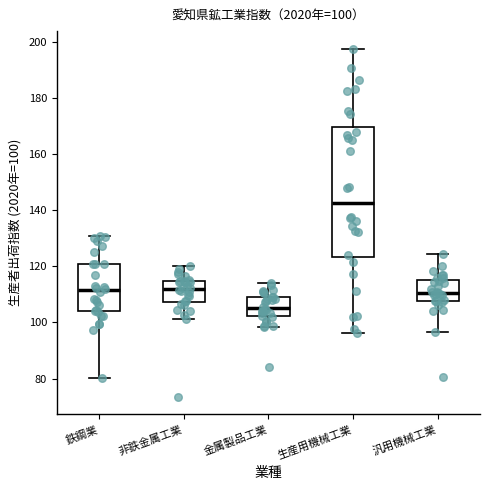

Which box's median line is the lowest?

金属製品工業